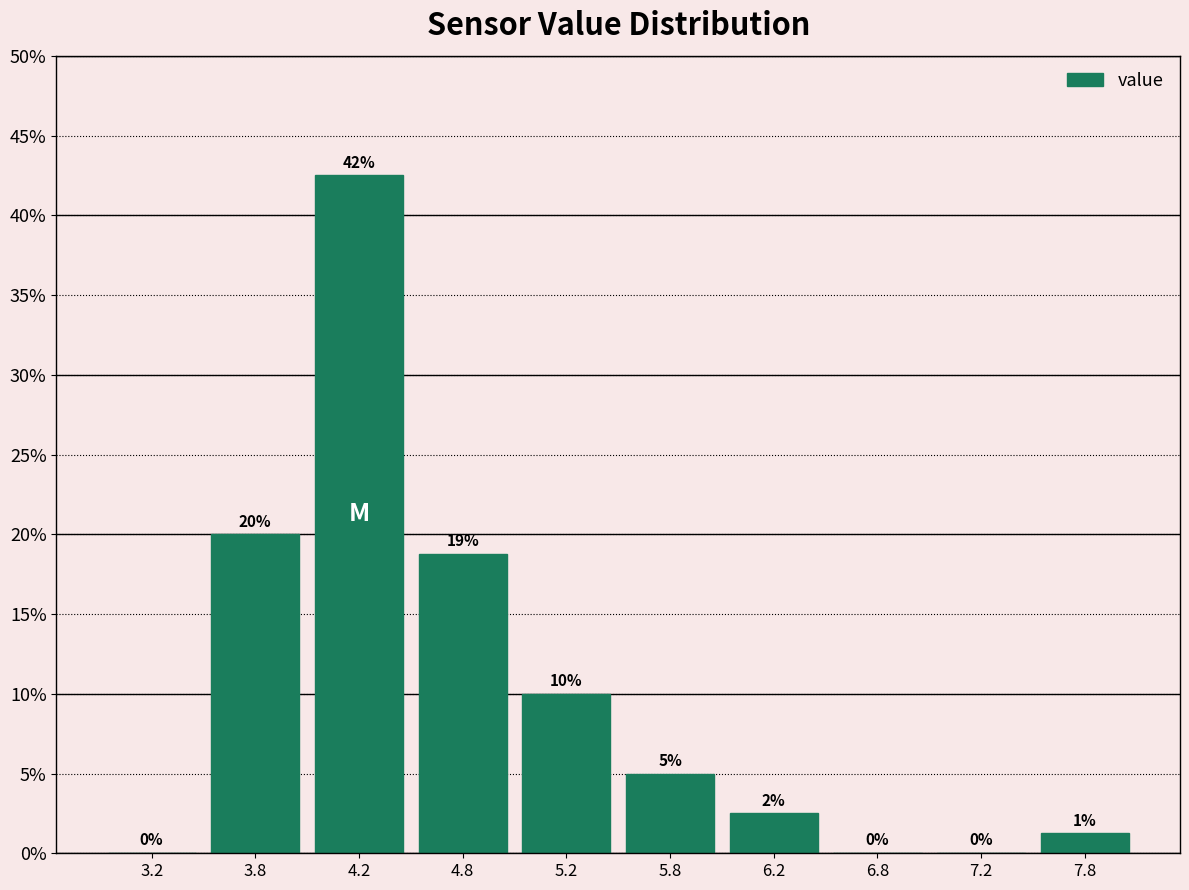

Which range on the x-axis has the tallest bar?

4.0 to 4.5